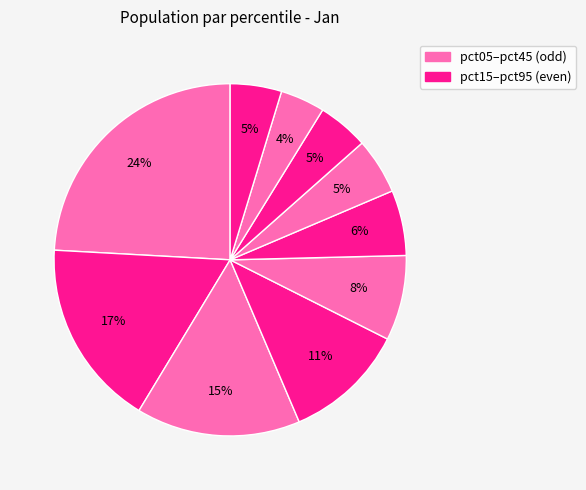

What is the largest slice in the pie chart?

pct05